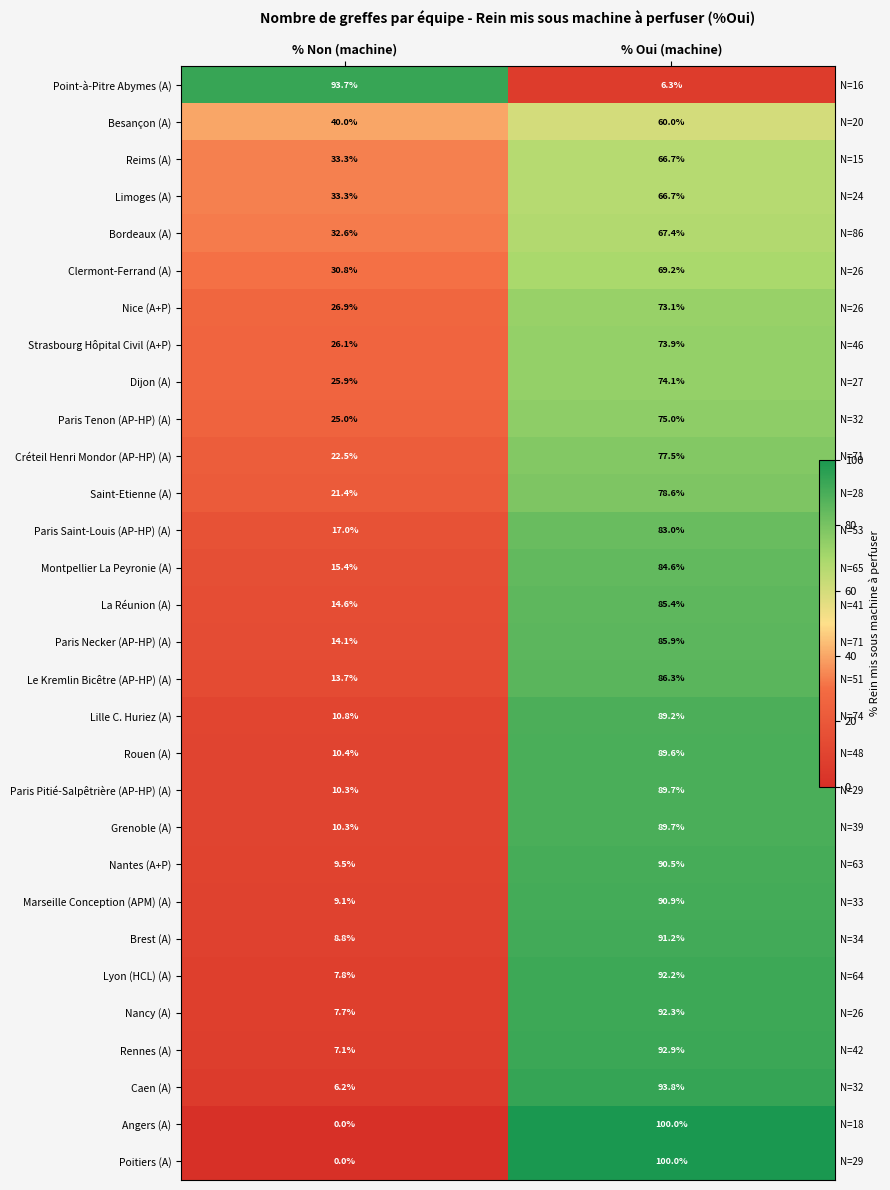

List the series in order of their peak value, lowest first.

Besançon (A), Reims (A), Limoges (A), Bordeaux (A), Clermont-Ferrand (A), Nice (A+P), Strasbourg Hôpital Civil (A+P), Dijon (A), Paris Tenon (AP-HP) (A), Créteil Henri Mondor (AP-HP) (A), Saint-Etienne (A), Paris Saint-Louis (AP-HP) (A), Montpellier La Peyronie (A), La Réunion (A), Paris Necker (AP-HP) (A), Le Kremlin Bicêtre (AP-HP) (A), Lille C. Huriez (A), Rouen (A), Paris Pitié-Salpêtrière (AP-HP) (A), Grenoble (A), Nantes (A+P), Marseille Conception (APM) (A), Brest (A), Lyon (HCL) (A), Nancy (A), Rennes (A), Point-à-Pitre Abymes (A), Caen (A), Angers (A), Poitiers (A)